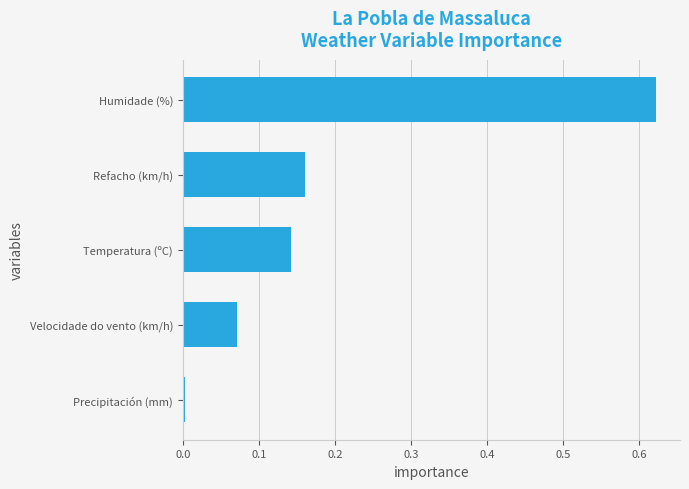

The chart shows a value of 0.0 at Precipitación (mm). True or false?

True